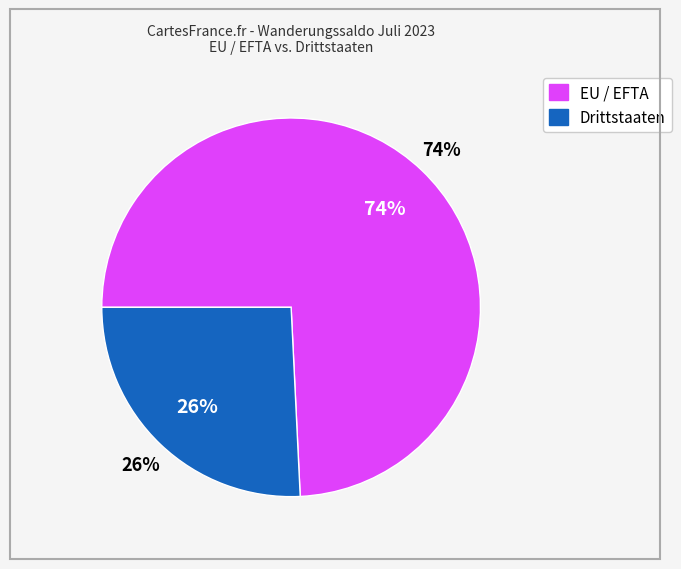

Is it true that EU / EFTA is 74% of the pie?

True